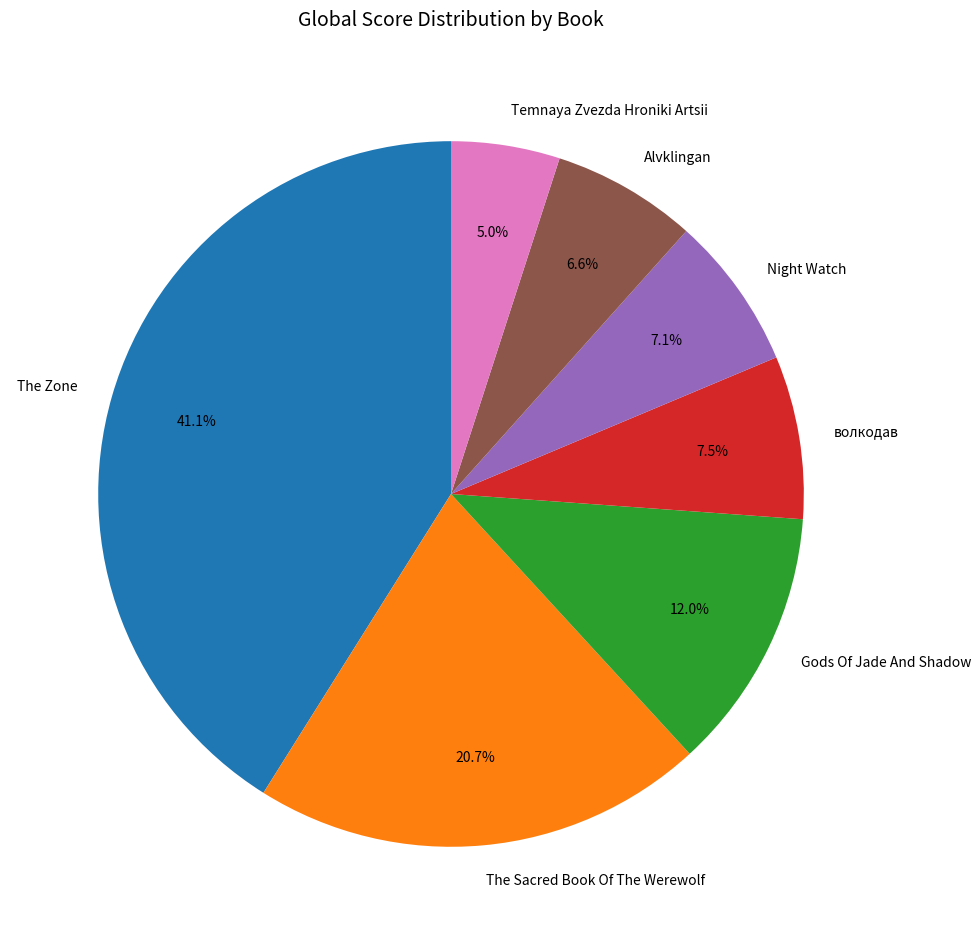

Does any single category account for the majority?

No